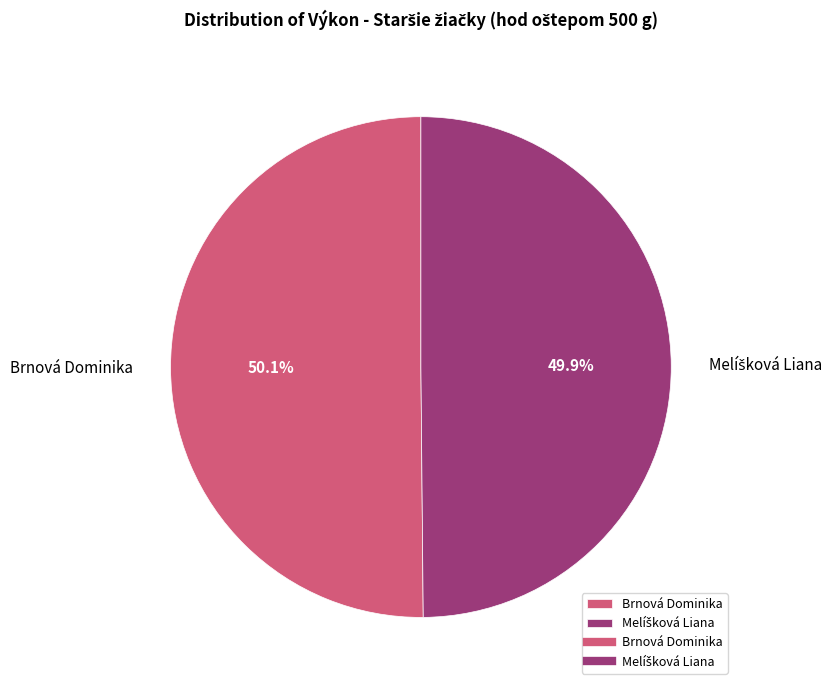

How much of the chart is everything except Brnová Dominika?

49.9%